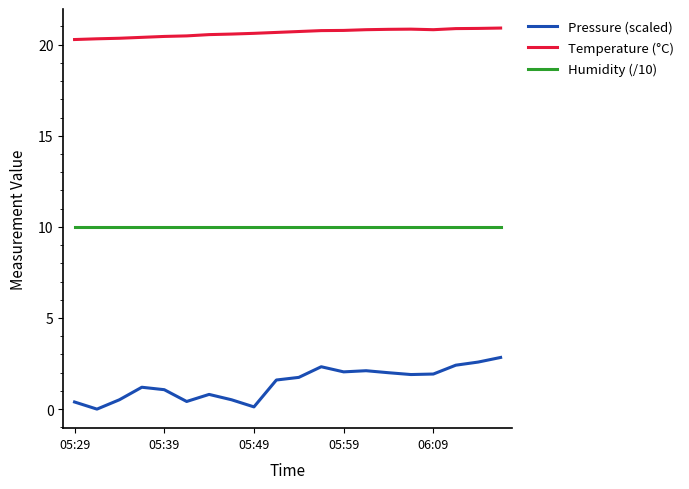

True or false: Humidity (/10) and Pressure (scaled) intersect in this chart.

False